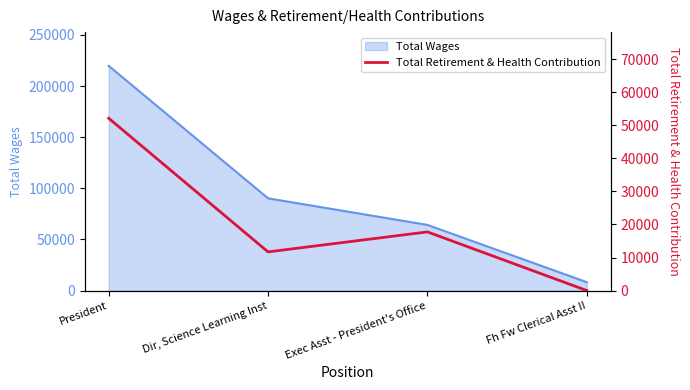

How many values are below 17749?

2